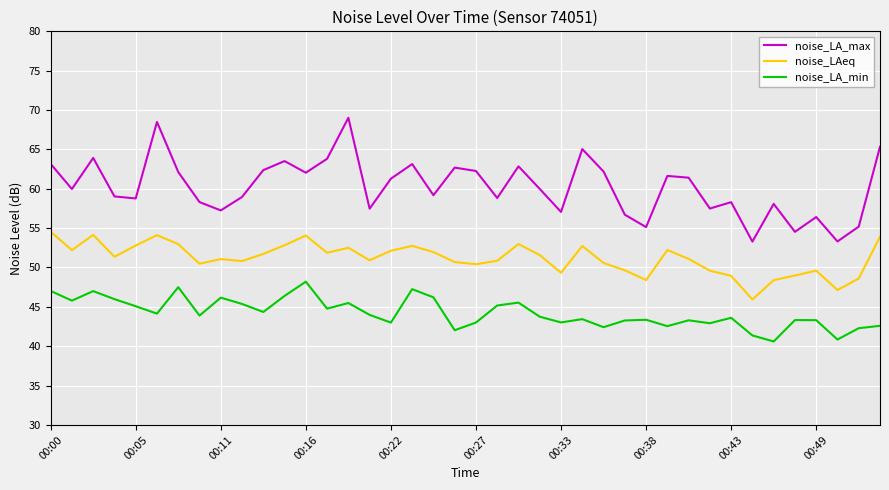

True or false: noise_LAeq and noise_LA_max intersect in this chart.

False